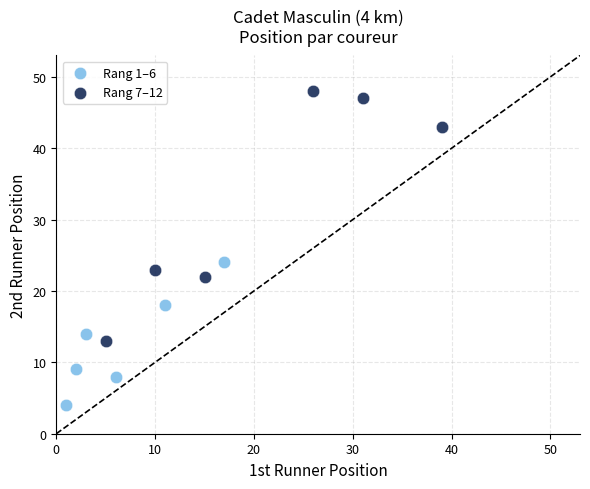

Which series contains the highest Y value?

Rang 7–12